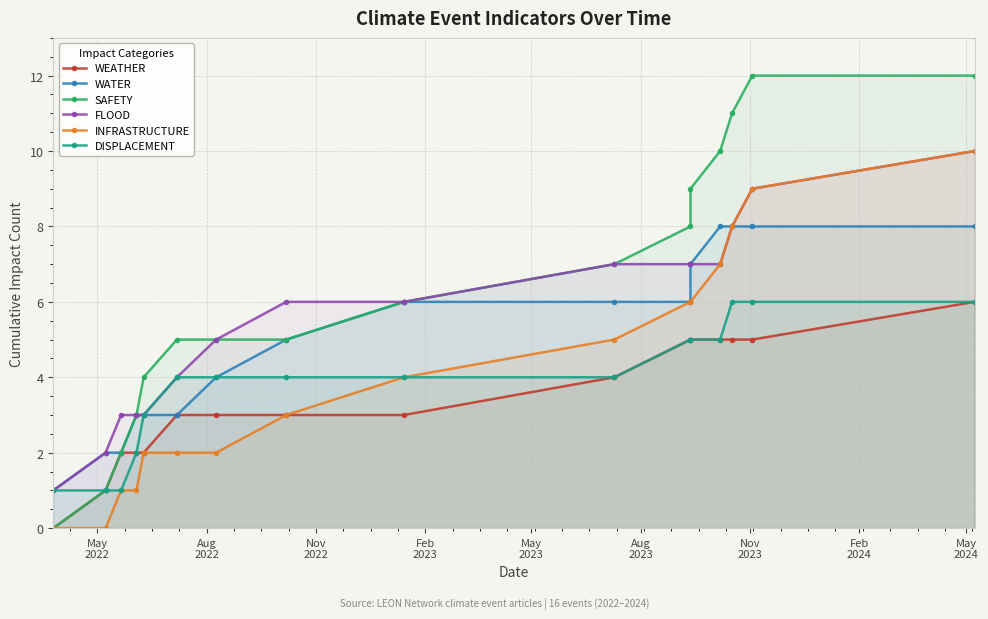

What is the difference between the maximum and second lowest values in the WEATHER series?

5